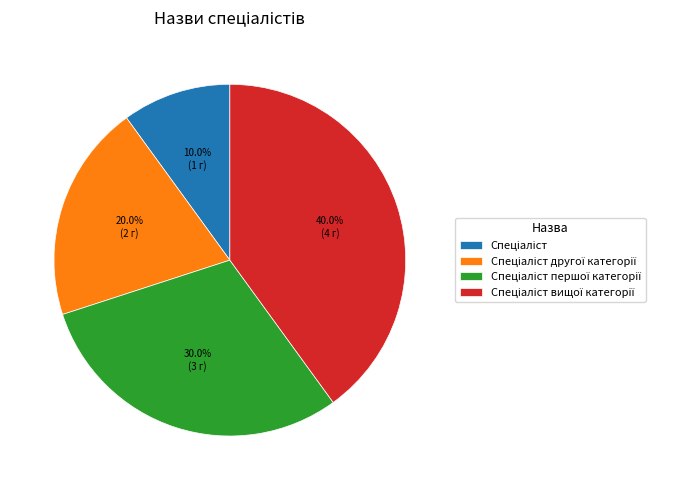

Is there a majority slice in this chart?

No